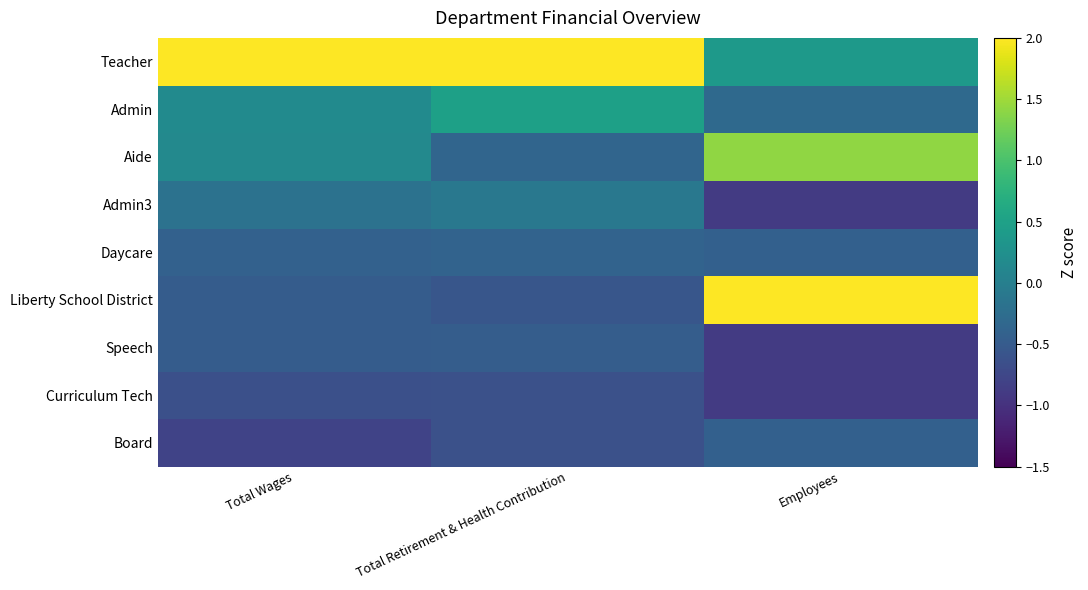

What is the difference between the highest and lowest values at Employees?

2.9